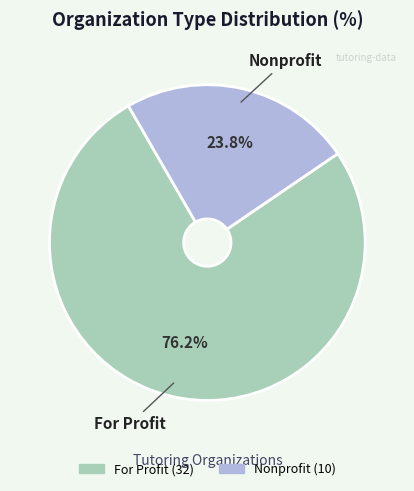

True or false: For Profit accounts for 76% of the total.

True